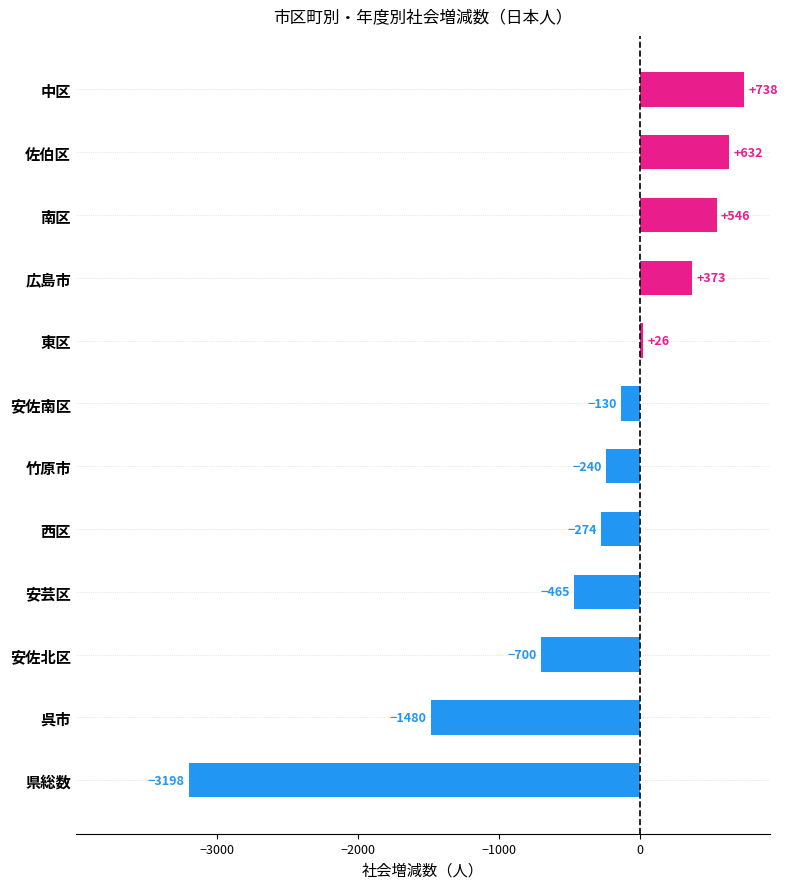

The value at 呉市 is -1480. True or false?

True